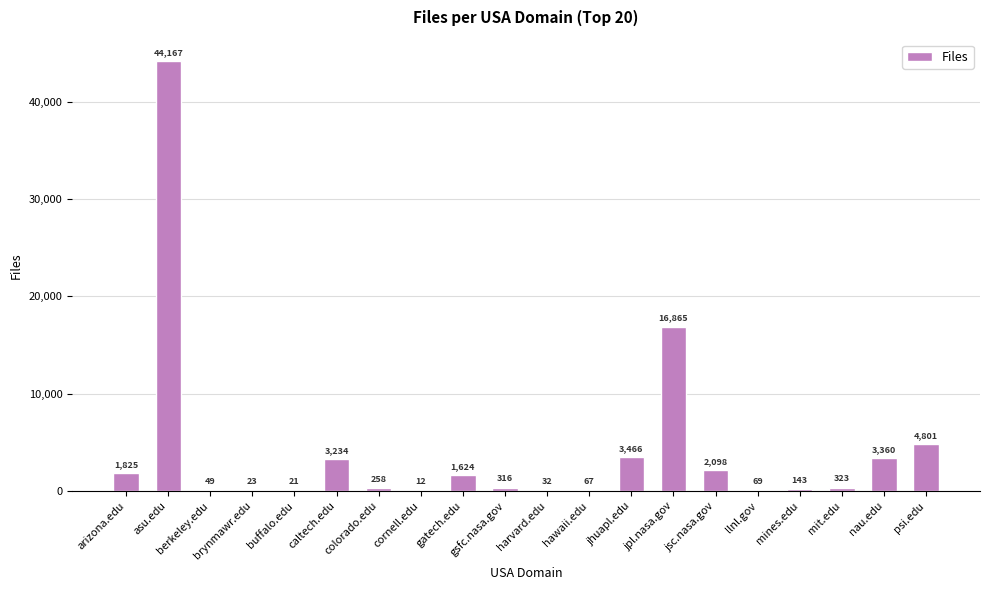

Count the number of categories in the chart.

20